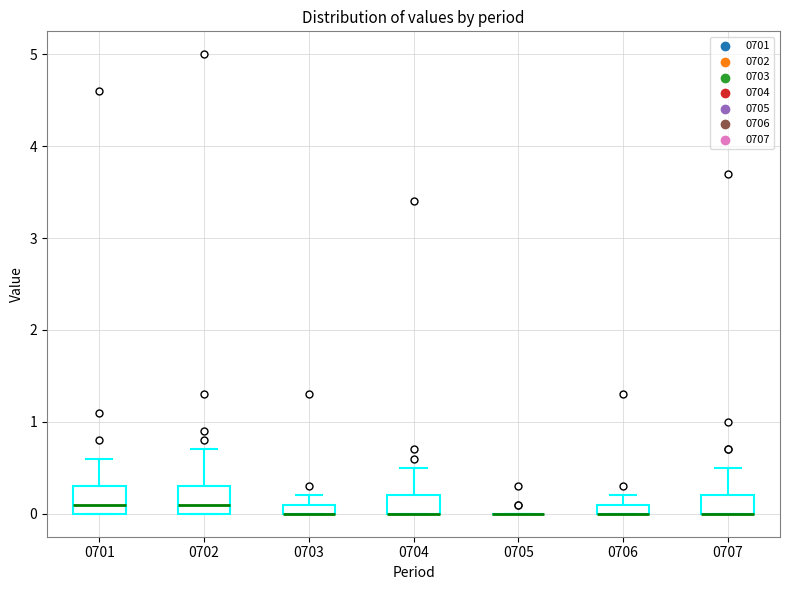

Where is the upper edge of the box at x = 0701 on the y-axis? The values are not printed on the chart, so give them approximately, as read against the axis.

0.3